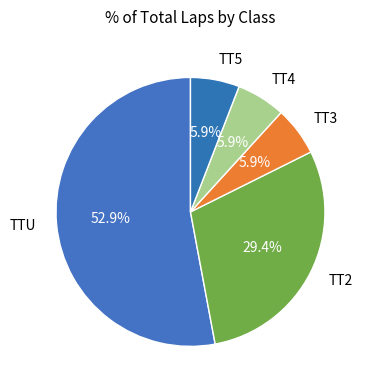

Count the number of slices in the pie.

5